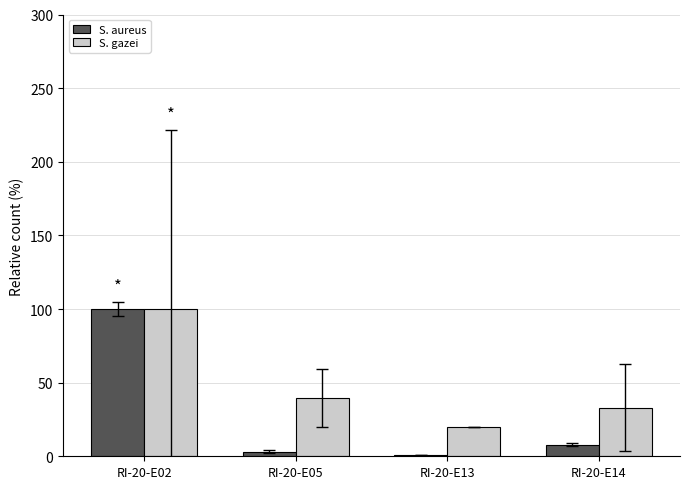

At which label is S. gazei closest to 59?

RI-20-E05